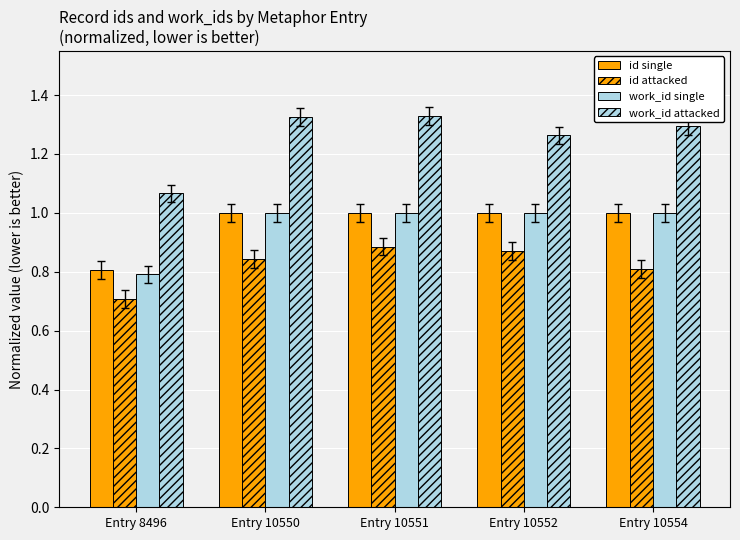

What is the smallest value displayed?

0.7